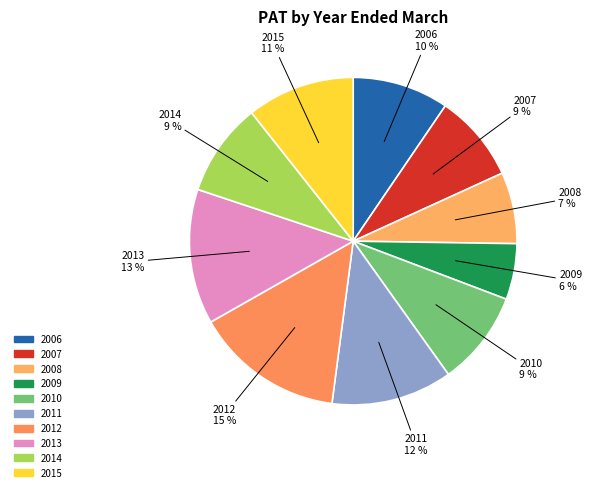

The 2013 slice represents 13% of the pie. True or false?

True